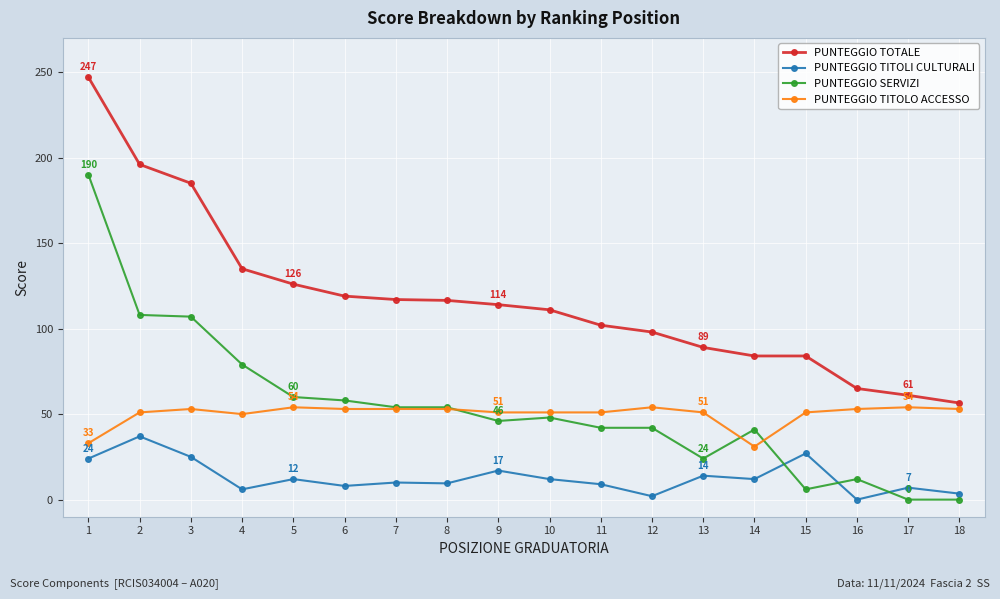

How many data points does each series have?

18